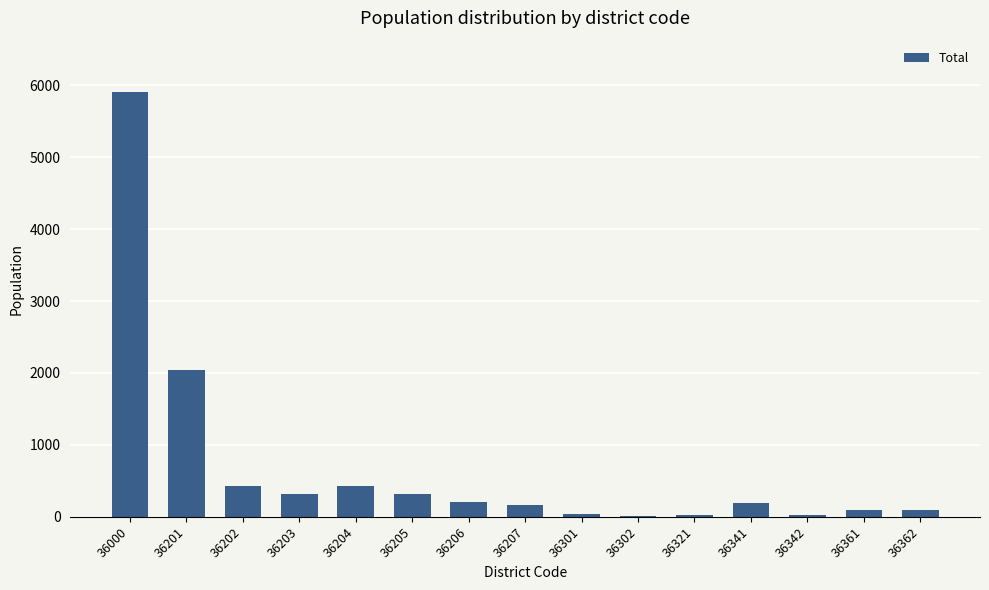

What is the sum of all values?

10284